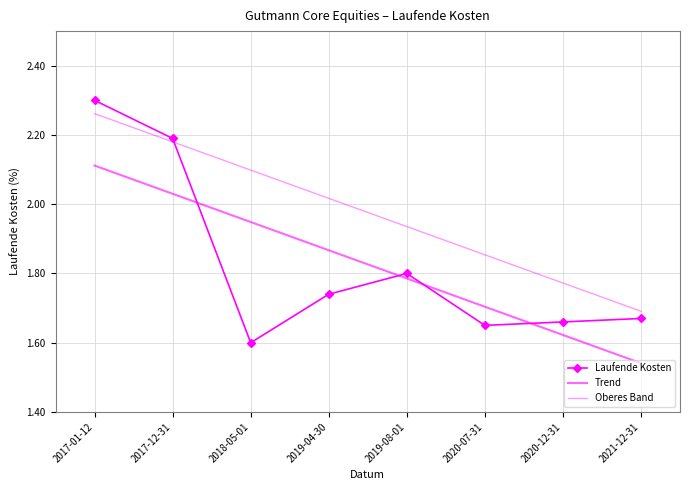

What value does the Trend series have at 2018-05-01?

1.9